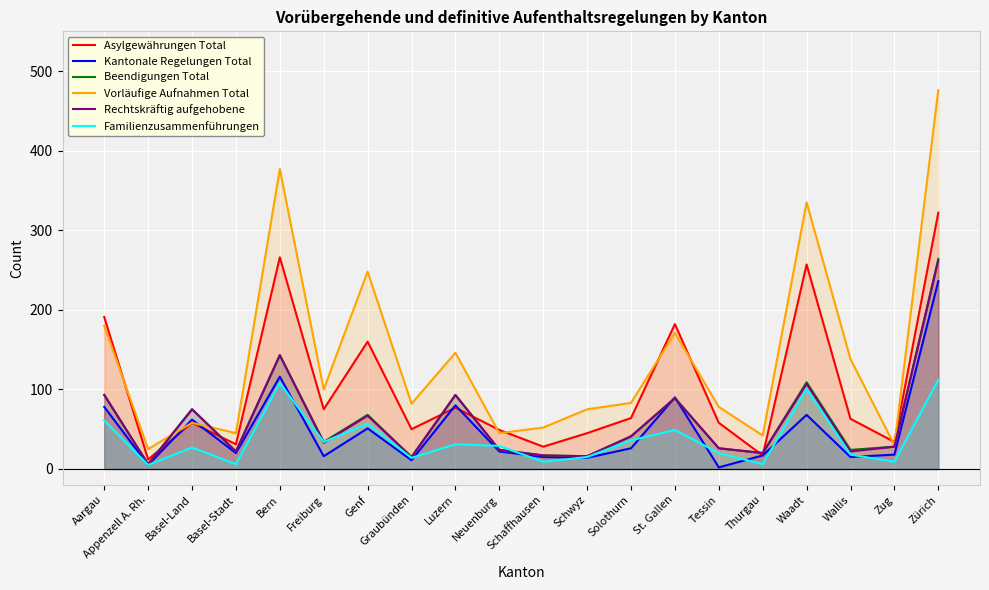

Does the chart display data point markers on the line(s)?

No